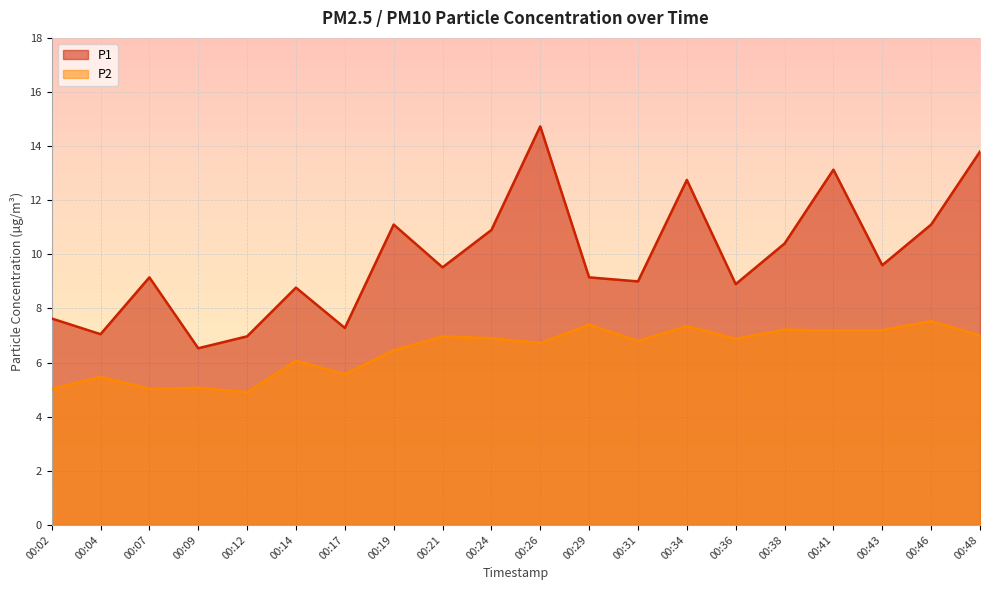

At which category does the chart reach its peak across all series?

00:26